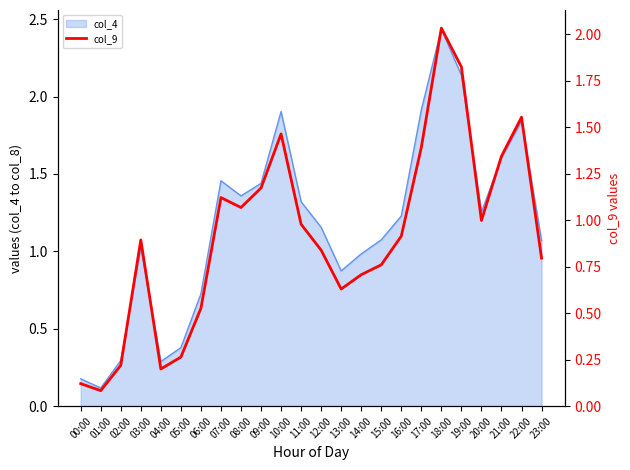

How many categories are shown in the chart?

24